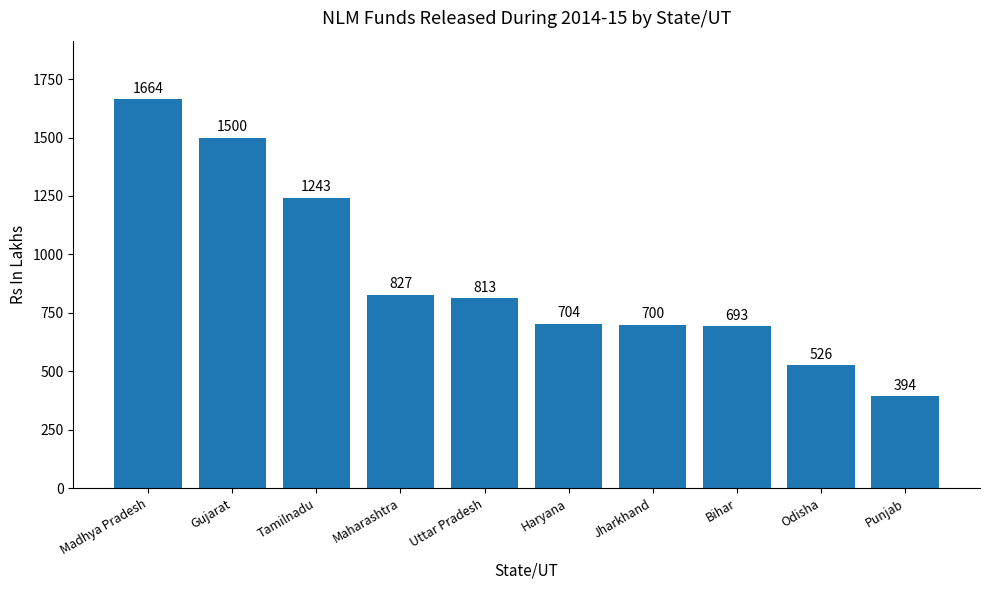

What position from the right is Tamilnadu?

8